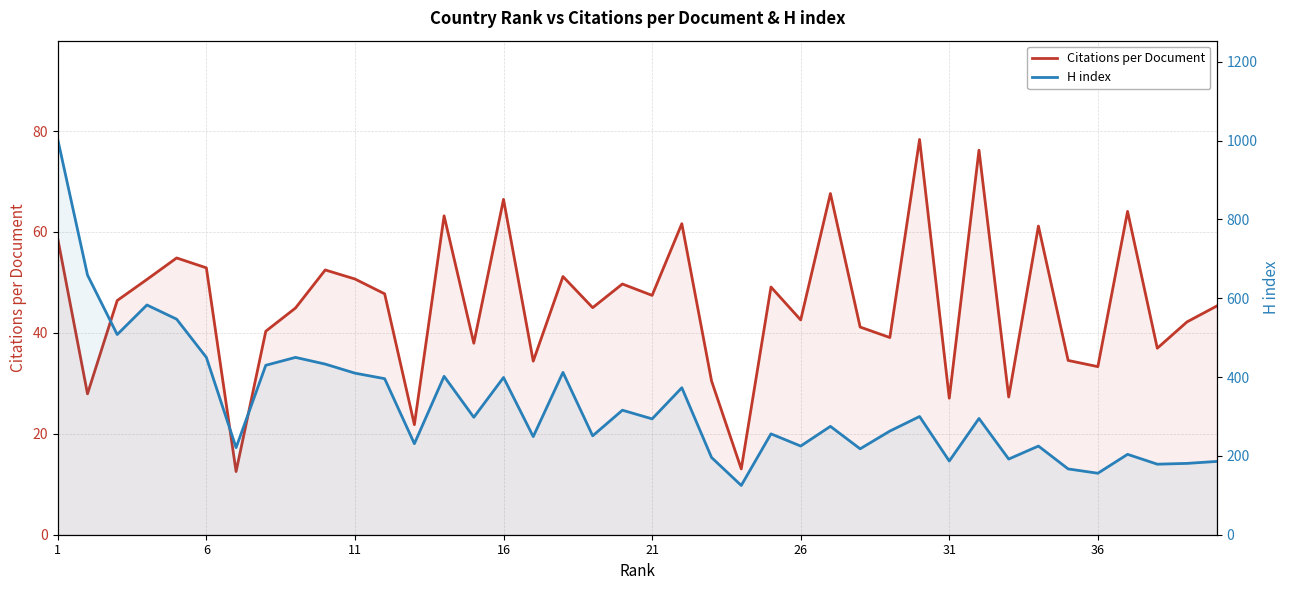

True or false: Citations per Document and H index cross at least once.

False